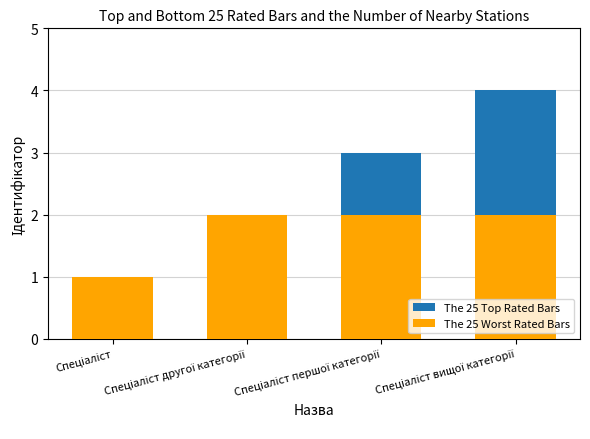

What is the label of the 1st bar from the left?

Спеціаліст